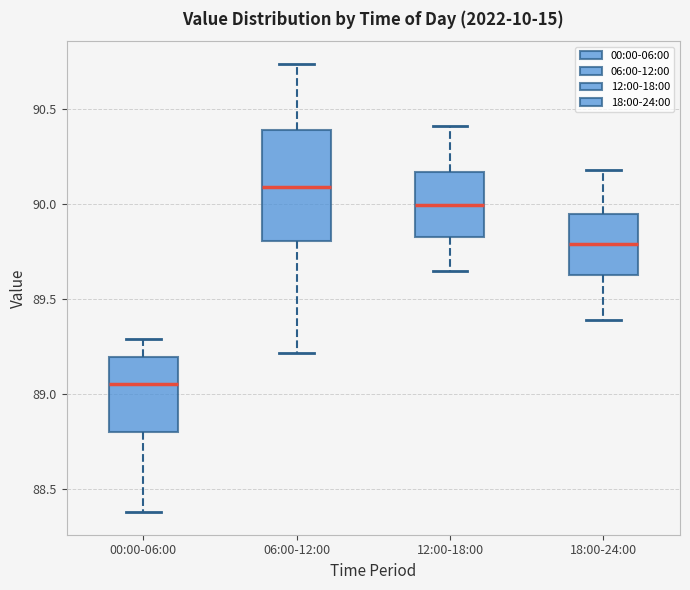

Where is the lower edge of the box for 18:00-24:00 on the y-axis? The values are not printed on the chart, so give them approximately, as read against the axis.

89.65